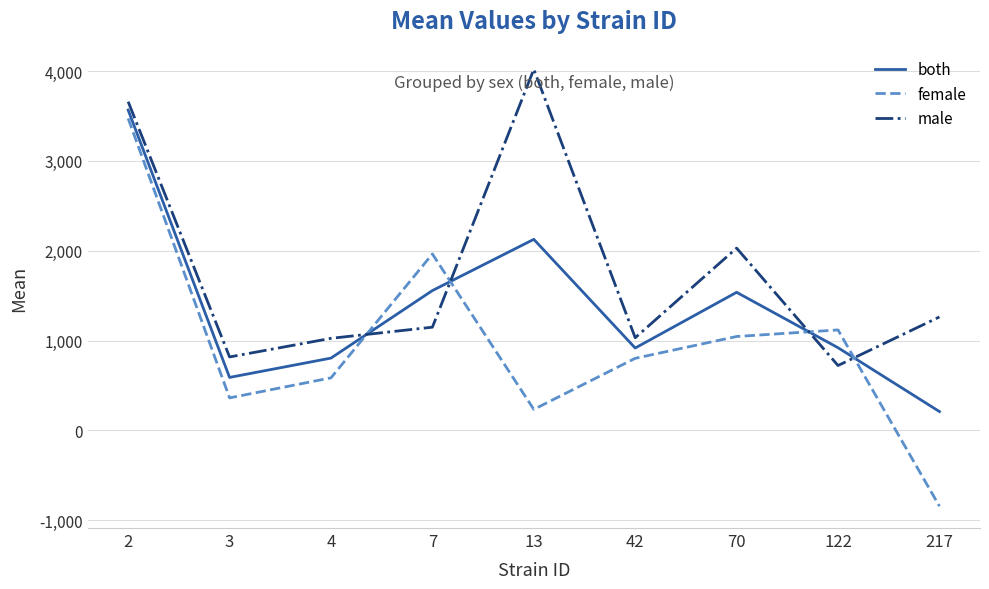

How many times do female and male cross each other?

4